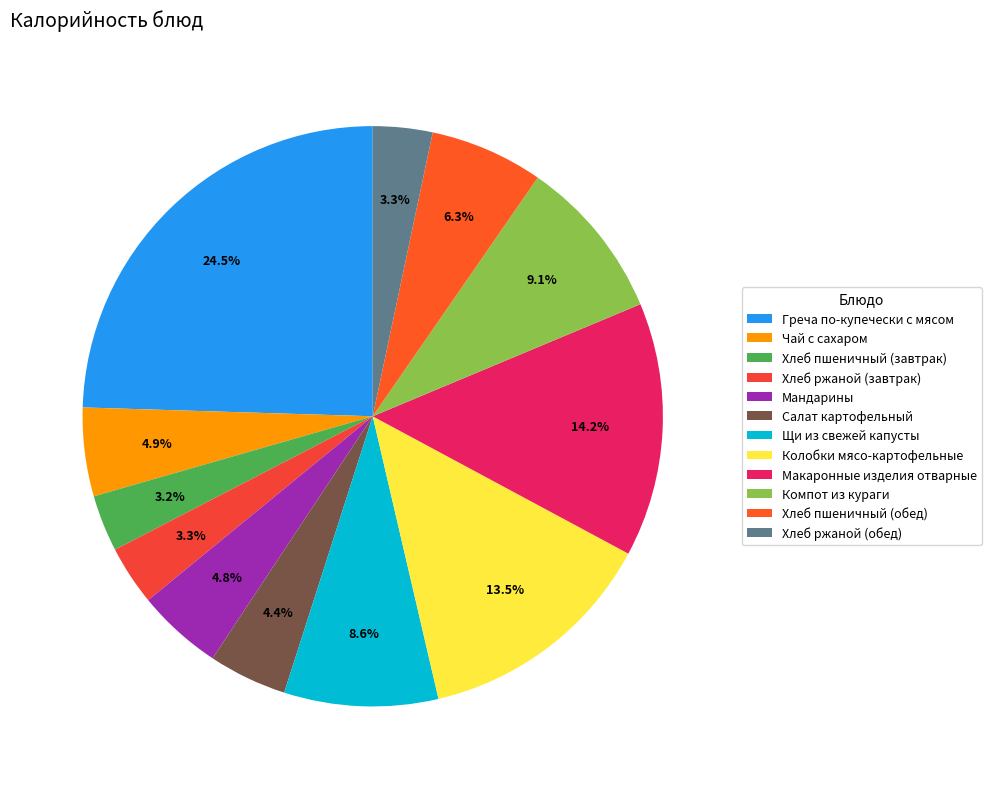

What portion of the pie excludes Греча по-купечески с мясом?

75.5%